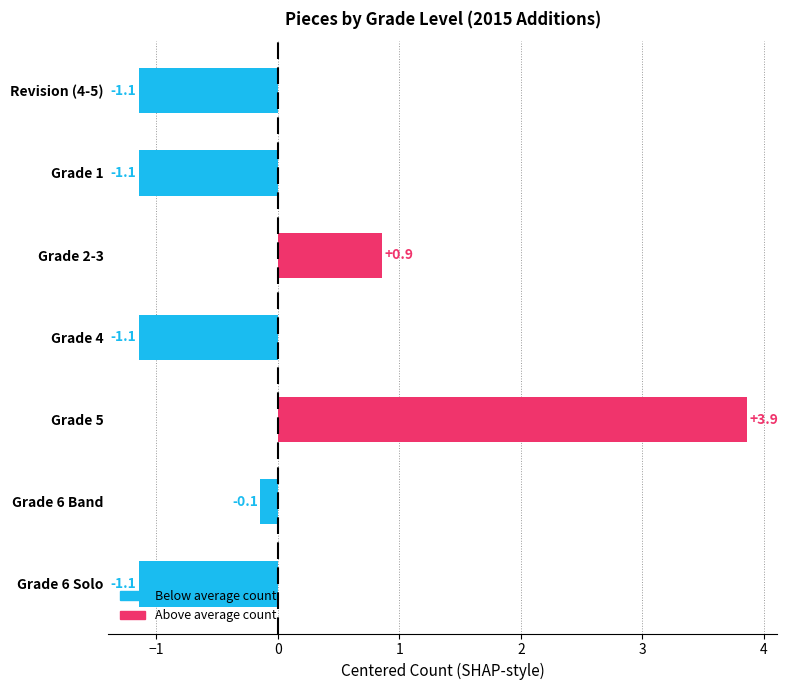

Reading top to bottom, list all the values displayed in this chart.

-1.1	-1.1	0.9	-1.1	3.9	-0.1	-1.1